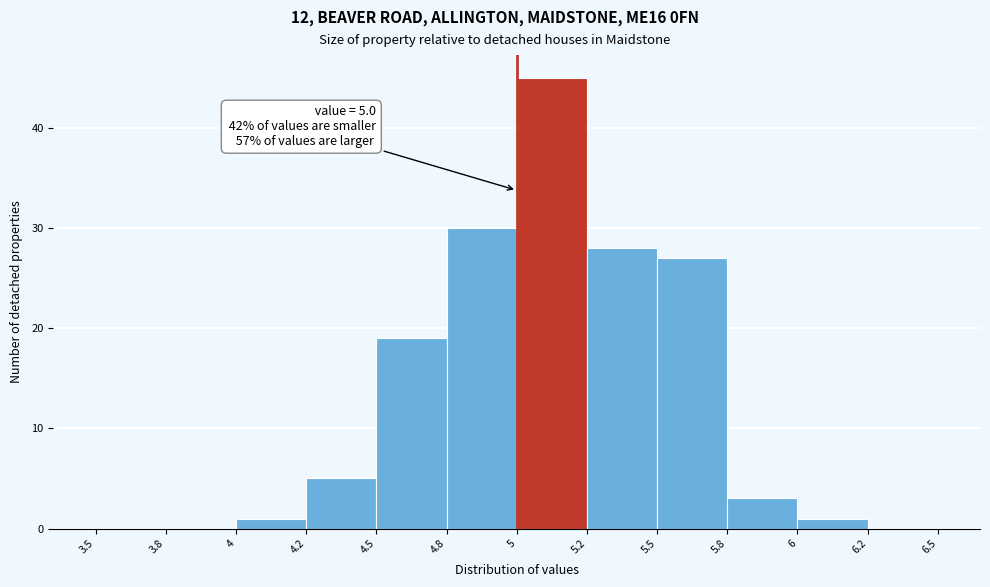

Reading left to right, list all the values displayed in this chart.

3.5=0	3.8=0	4=1	4.2=5	4.5=19	4.8=30	5=45	5.2=28	5.5=27	5.8=3	6=1	6.2=0